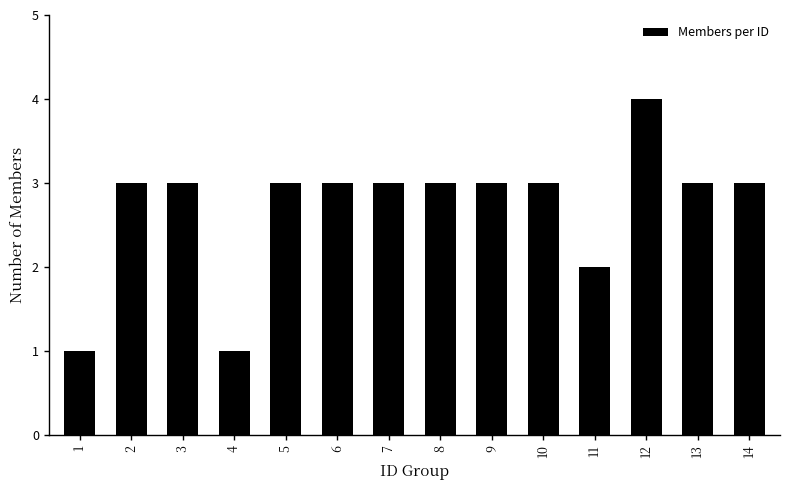

Which label corresponds to the largest value in the chart?

12